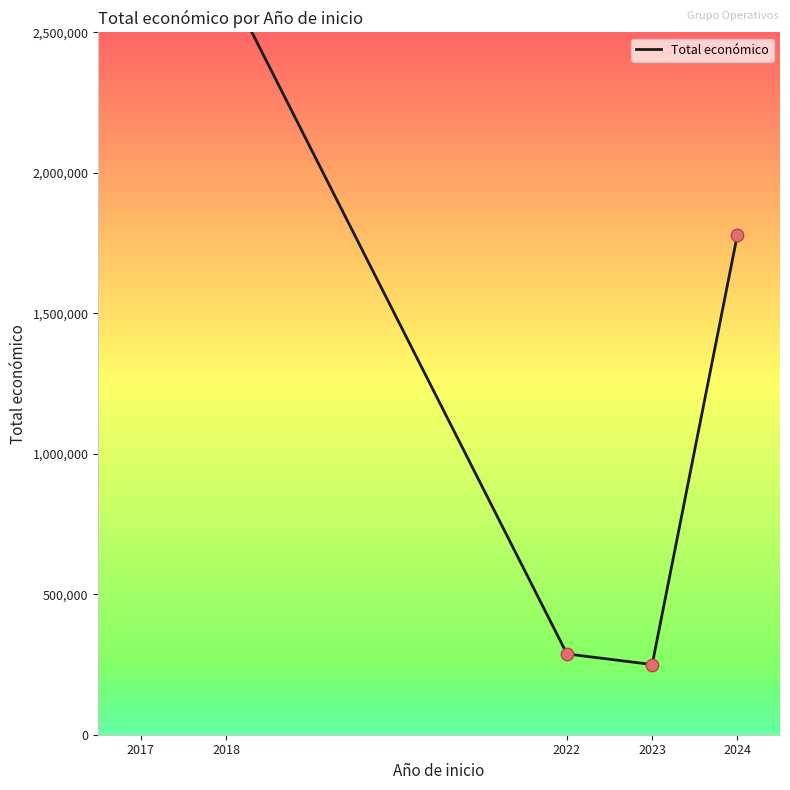

Approximately how many times larger is the value at 2023 compared to 2024?

0.1